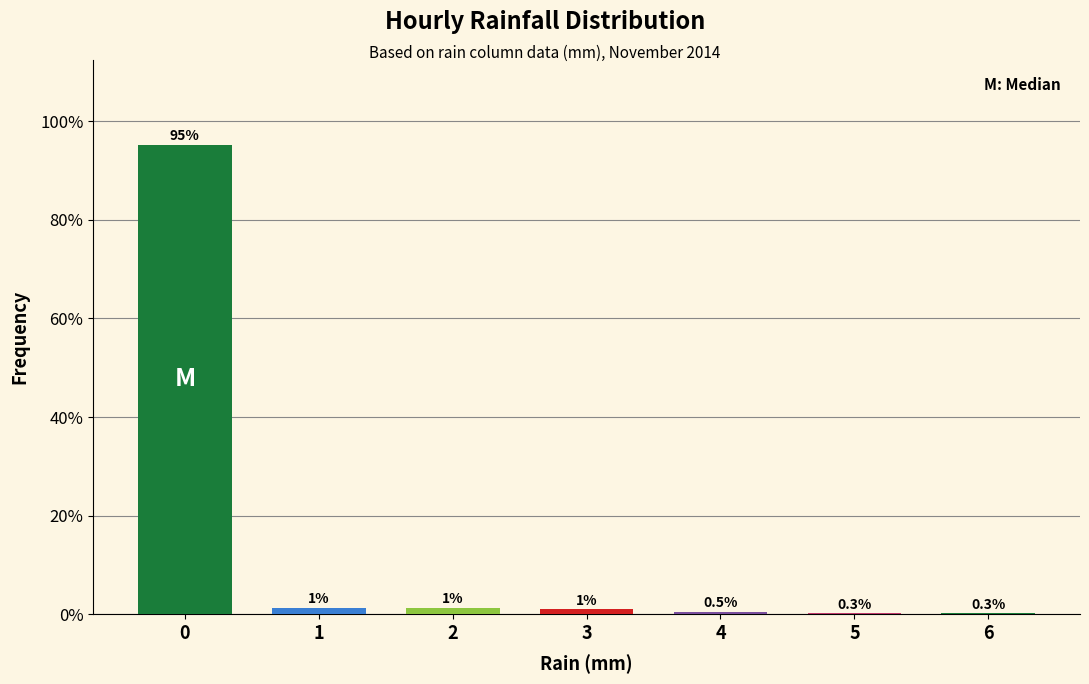

What value does the data have at 0?

95.3